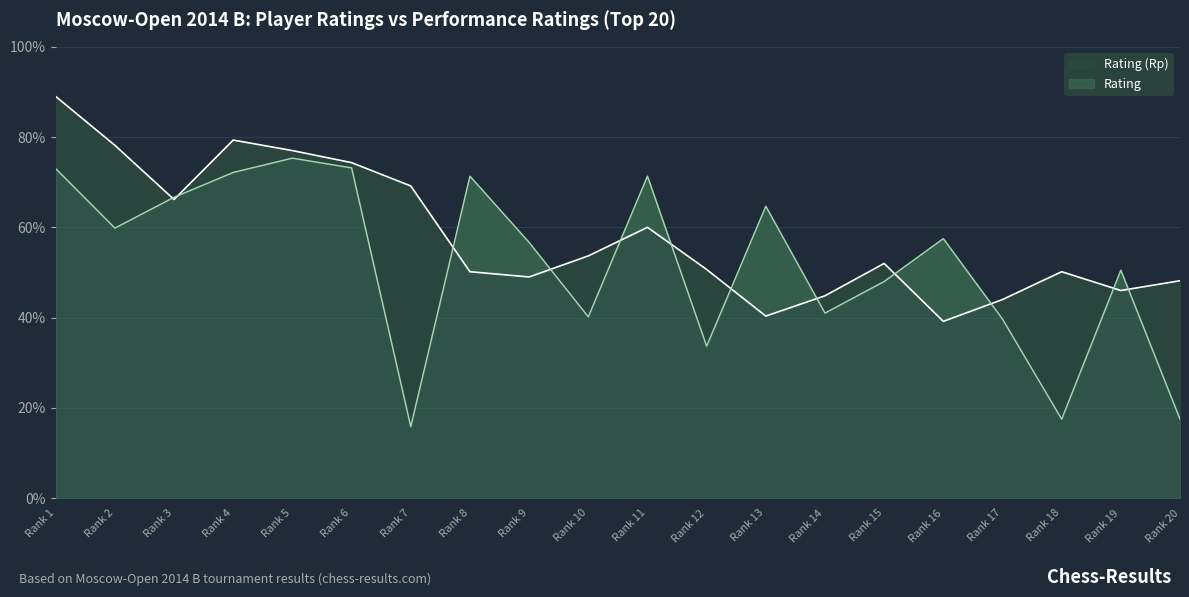

How many values in the Rating (Rp) series are below 52?

10